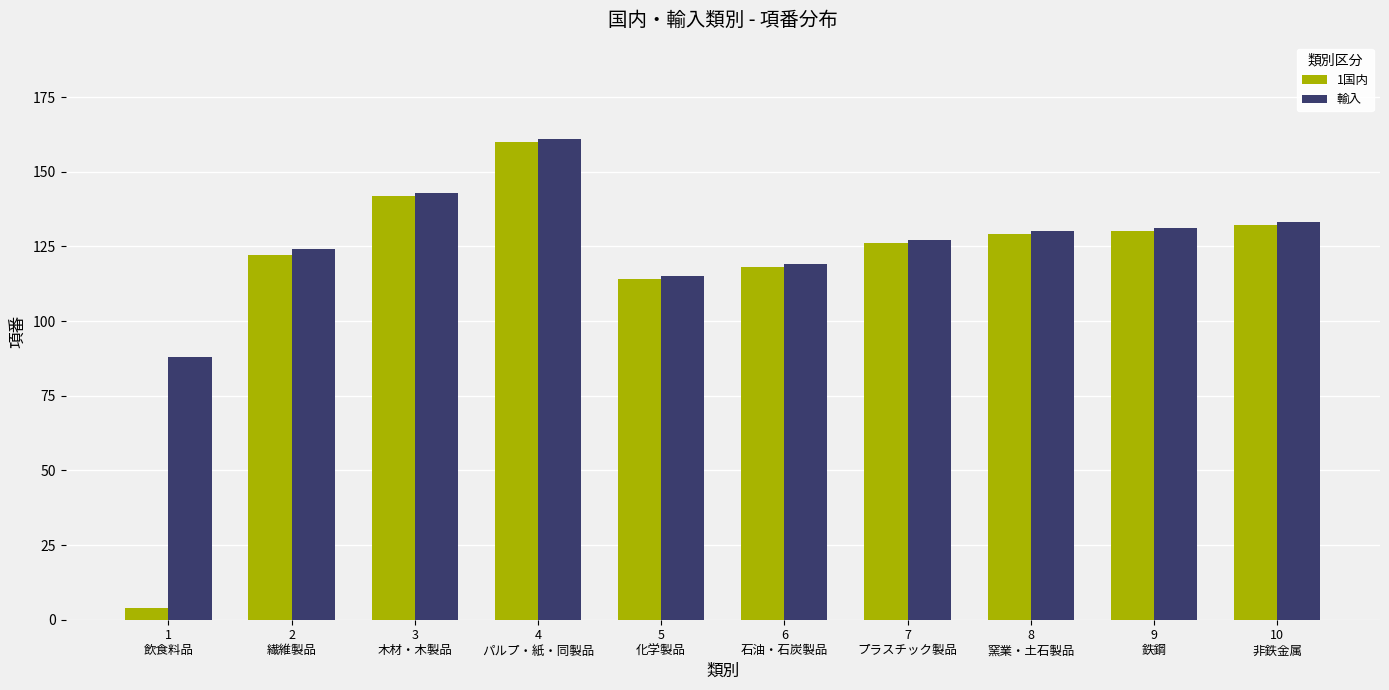

Reading right to left, what are all the values shown in this chart?

1国内: 10
非鉄金属=132	9
鉄鋼=130	8
窯業・土石製品=129	7
プラスチック製品=126	6
石油・石炭製品=118	5
化学製品=114	4
パルプ・紙・同製品=160	3
木材・木製品=142	2
繊維製品=122	1
飲食料品=4
輸入: 10
非鉄金属=133	9
鉄鋼=131	8
窯業・土石製品=130	7
プラスチック製品=127	6
石油・石炭製品=119	5
化学製品=115	4
パルプ・紙・同製品=161	3
木材・木製品=143	2
繊維製品=124	1
飲食料品=88